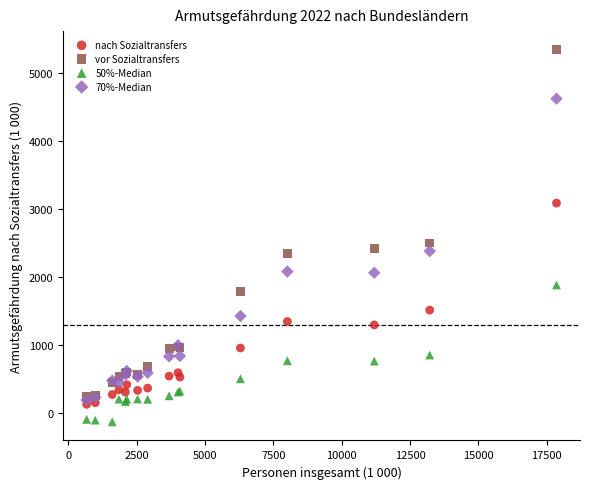

What are all the series names shown in the legend?

nach Sozialtransfers, vor Sozialtransfers, 50%-Median, 70%-Median